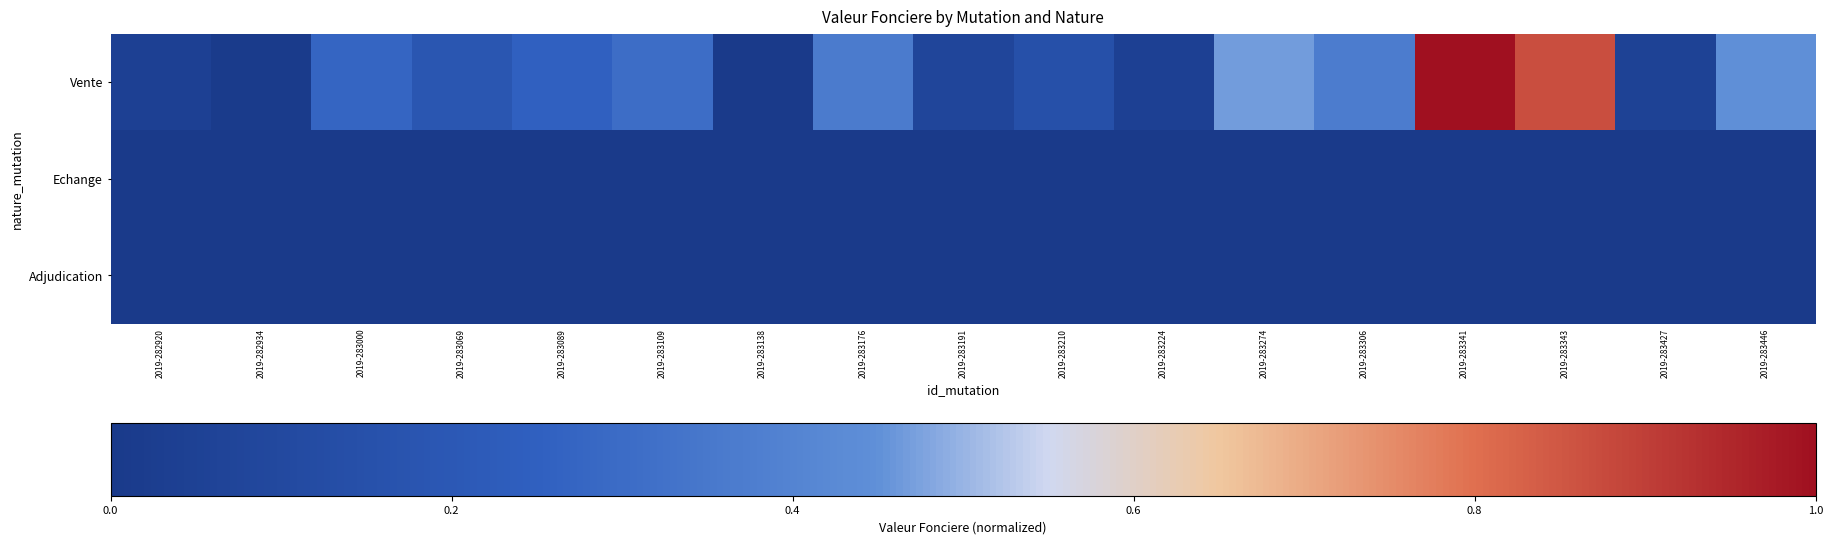

Reading right to left, list all the values displayed in this chart.

Vente: 2019-283446=0.4	2019-283427=0.1	2019-283343=0.9	2019-283341=1.0	2019-283306=0.4	2019-283274=0.5	2019-283224=0.0	2019-283210=0.1	2019-283191=0.1	2019-283176=0.4	2019-283138=0.0	2019-283109=0.3	2019-283089=0.3	2019-283069=0.2	2019-283000=0.3	2019-282934=0.0	2019-282920=0.0
Echange: 2019-283446=0.0	2019-283427=0.0	2019-283343=0.0	2019-283341=0.0	2019-283306=0.0	2019-283274=0.0	2019-283224=0.0	2019-283210=0.0	2019-283191=0.0	2019-283176=0.0	2019-283138=0.0	2019-283109=0.0	2019-283089=0.0	2019-283069=0.0	2019-283000=0.0	2019-282934=0.0	2019-282920=0.0
Adjudication: 2019-283446=0.0	2019-283427=0.0	2019-283343=0.0	2019-283341=0.0	2019-283306=0.0	2019-283274=0.0	2019-283224=0.0	2019-283210=0.0	2019-283191=0.0	2019-283176=0.0	2019-283138=0.0	2019-283109=0.0	2019-283089=0.0	2019-283069=0.0	2019-283000=0.0	2019-282934=0.0	2019-282920=0.0